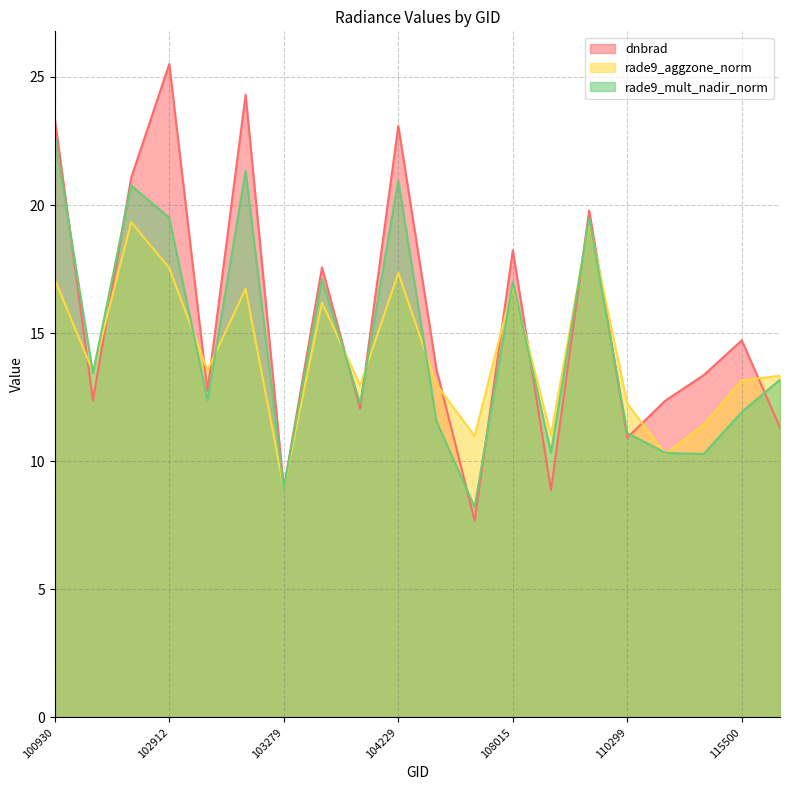

Where is the first local minimum for dnbrad?

102671